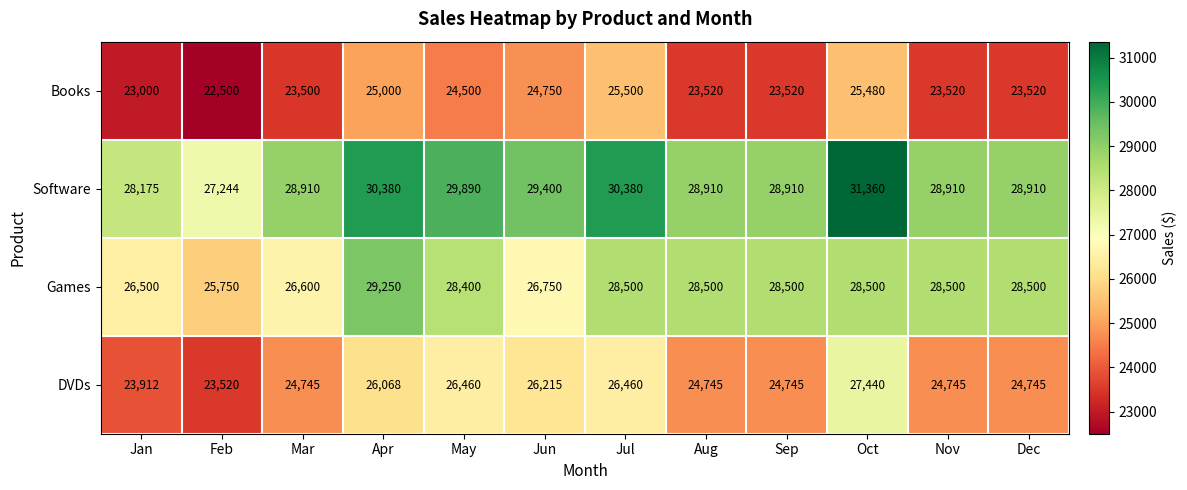

What is the spread (max minus min) of values at Sep?

5390